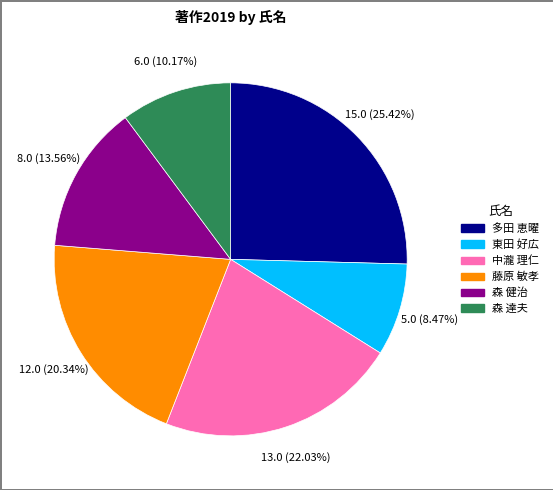

Is the sum of 多田 恵曜 and 藤原 敏孝 greater than half?

No